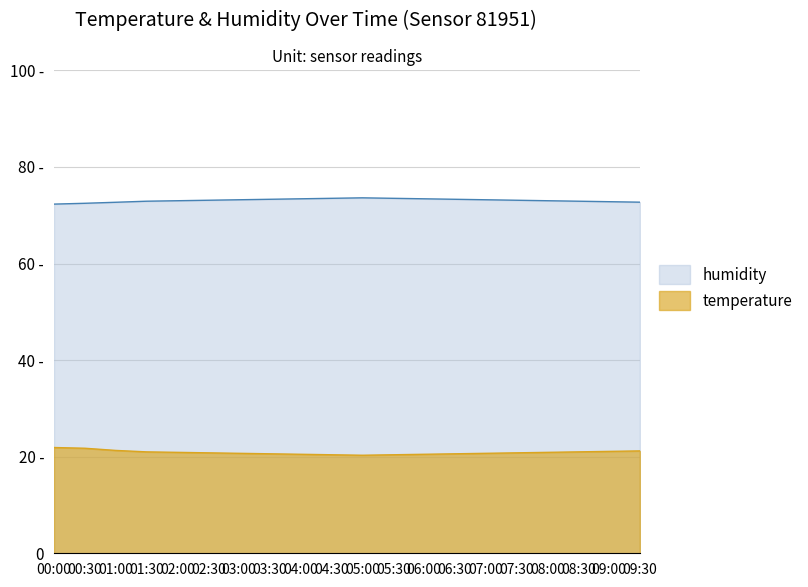

True or false: humidity and temperature intersect in this chart.

False